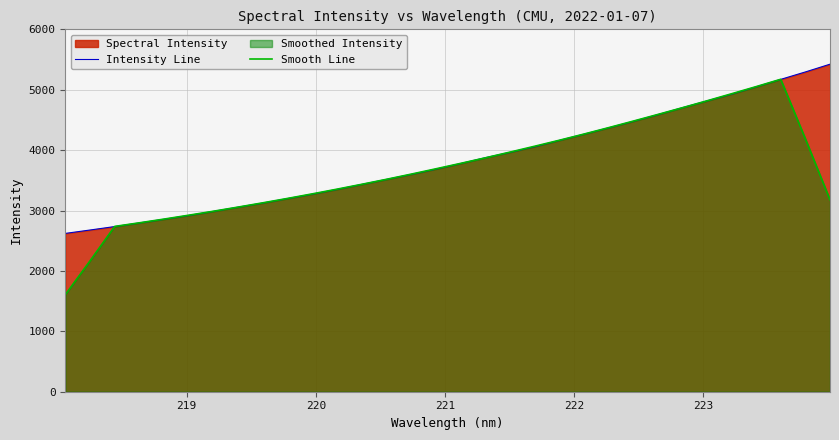

What is the smallest value displayed?

1606.6